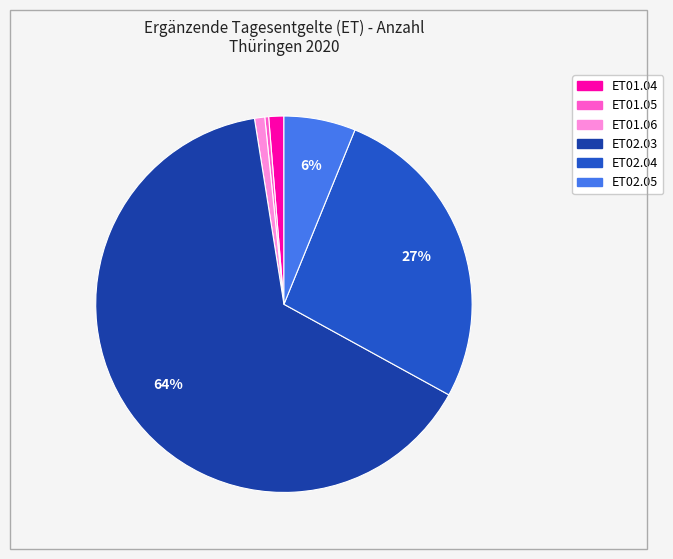

What is the smallest slice in the pie chart?

ET01.05